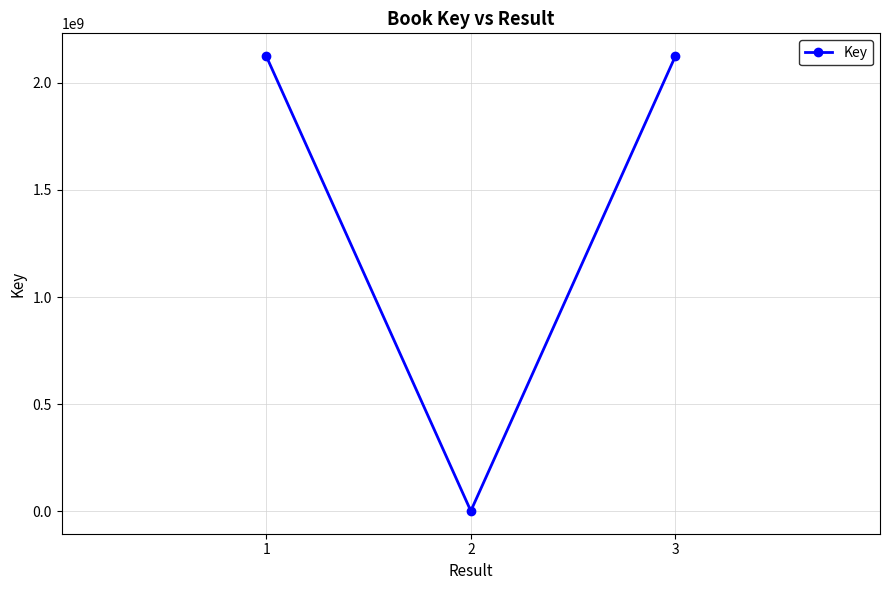

How many series are shown in this chart?

1